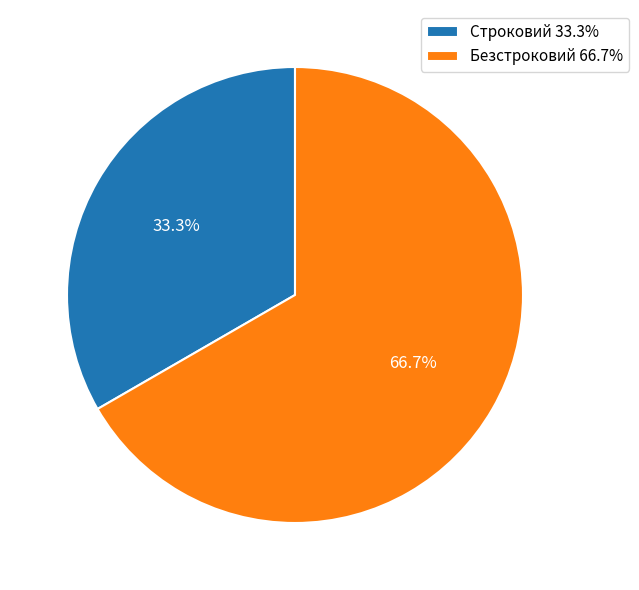

How many slices are in this pie chart?

2